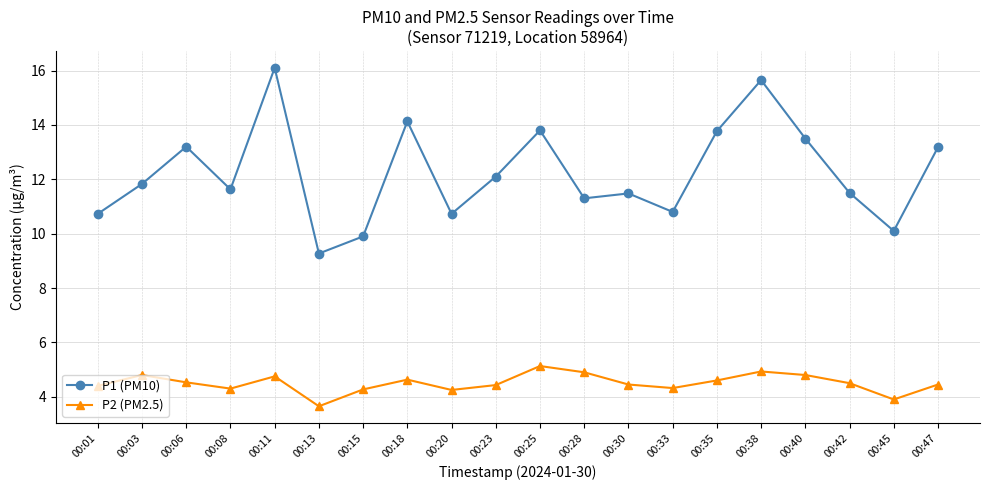

What is the greatest value displayed?

16.1